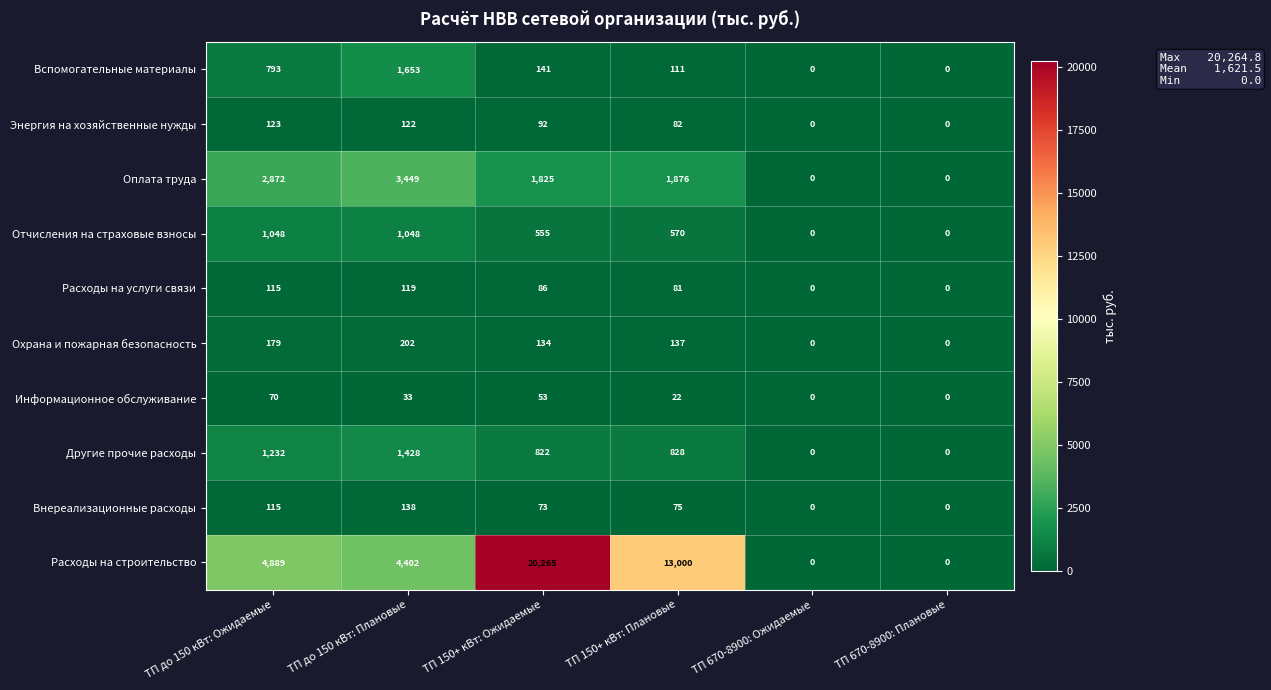

Between ТП до 150 кВт: Плановые and ТП 670-8900: Ожидаемые, which series saw the biggest shift?

Расходы на строительство